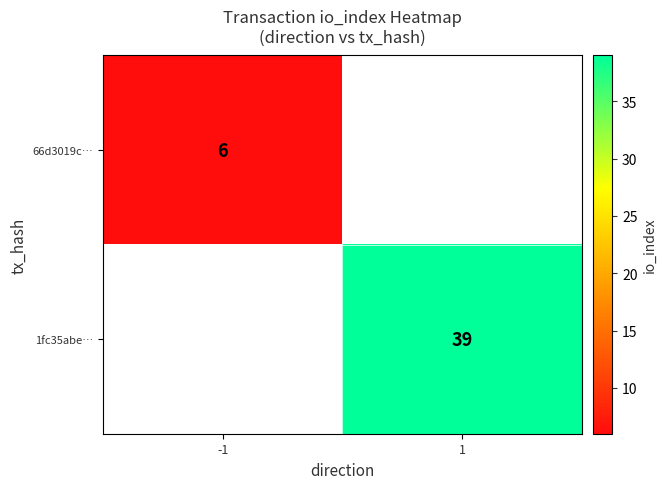

Is it true that 1fc35abe… equals 60 at 1?

False